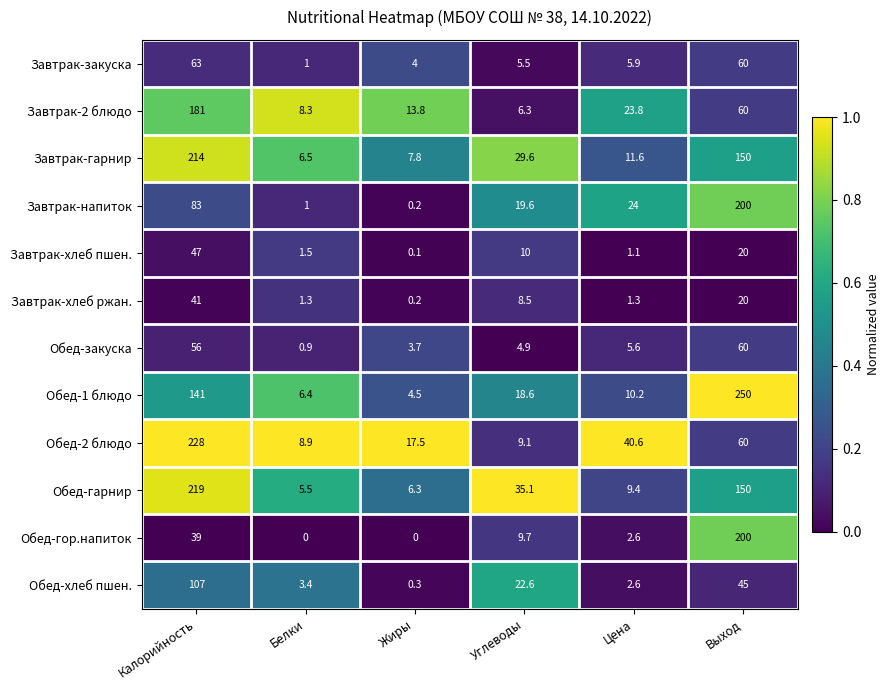

Which series has the largest total across all categories?

Обед-1 блюдо